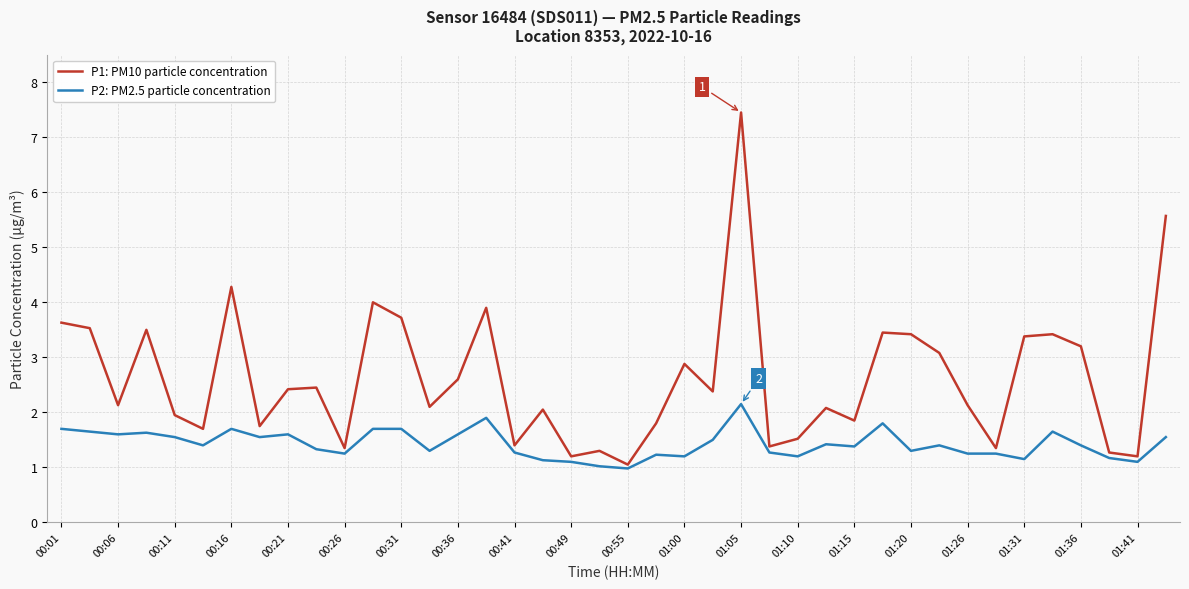

What is the maximum value for P1: PM10 particle concentration?

7.5